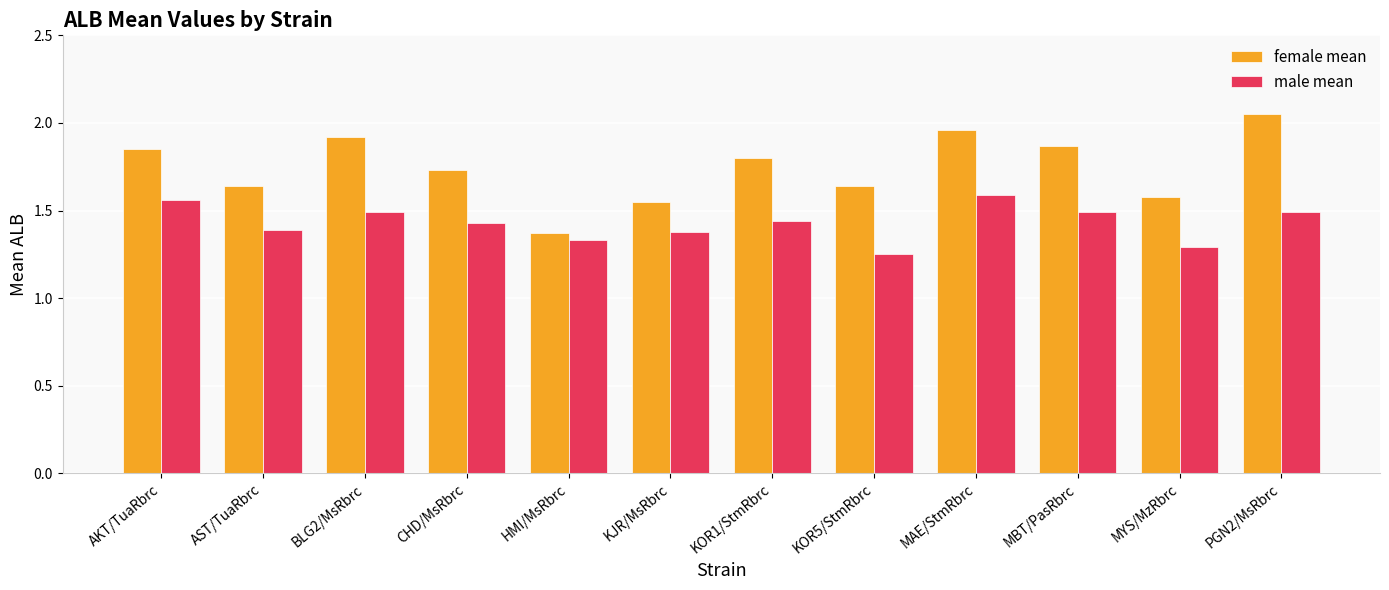

Does the chart contain stacked bars?

No